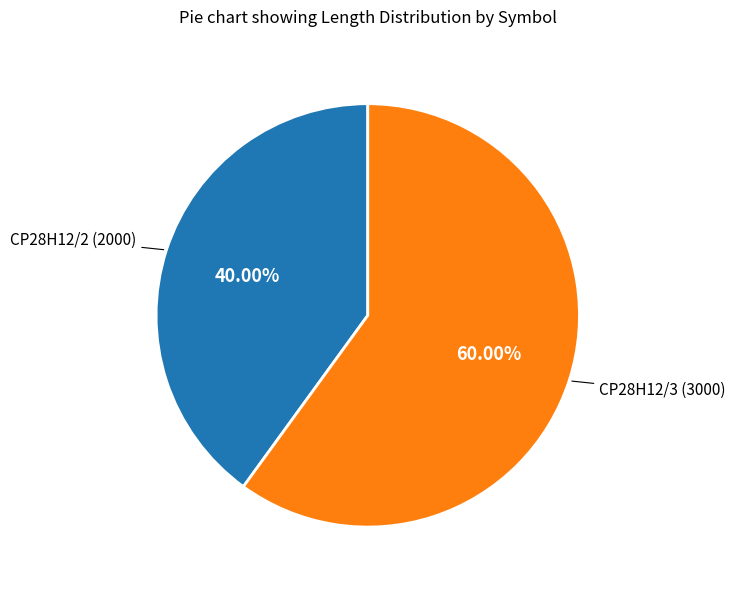

How many slices are in this pie chart?

2